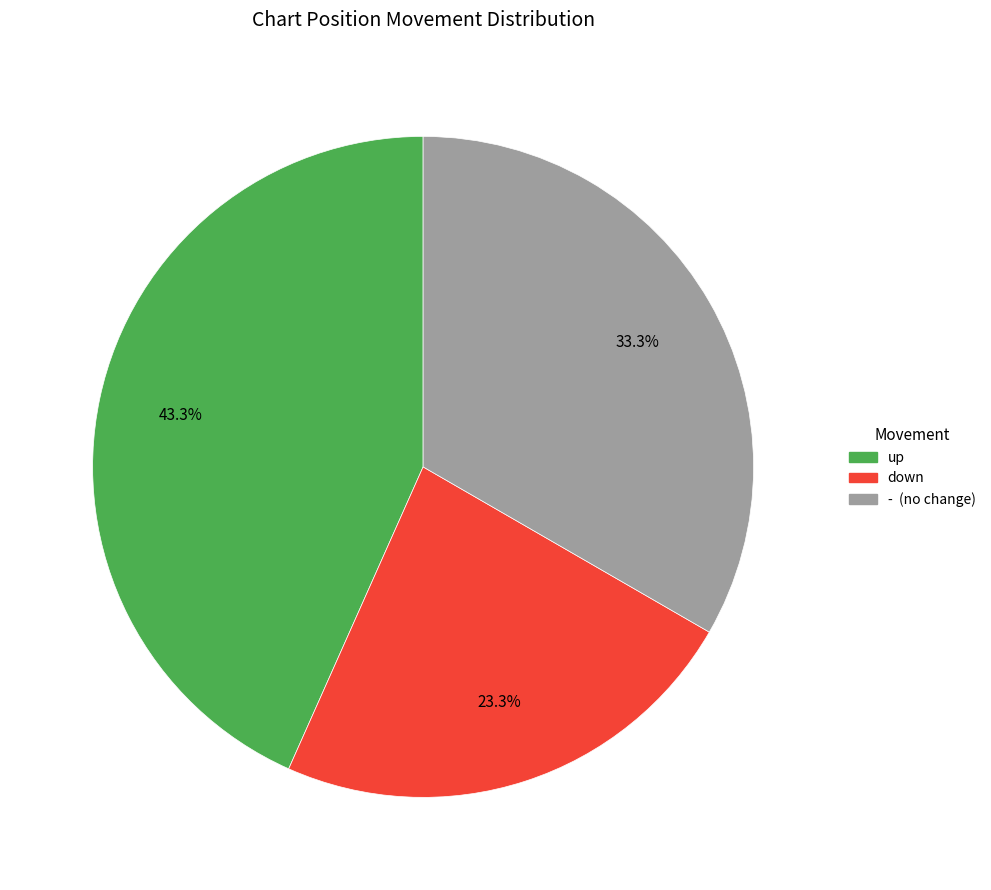

To the nearest percent, what is the difference between the largest and smallest slice percentages?

20%